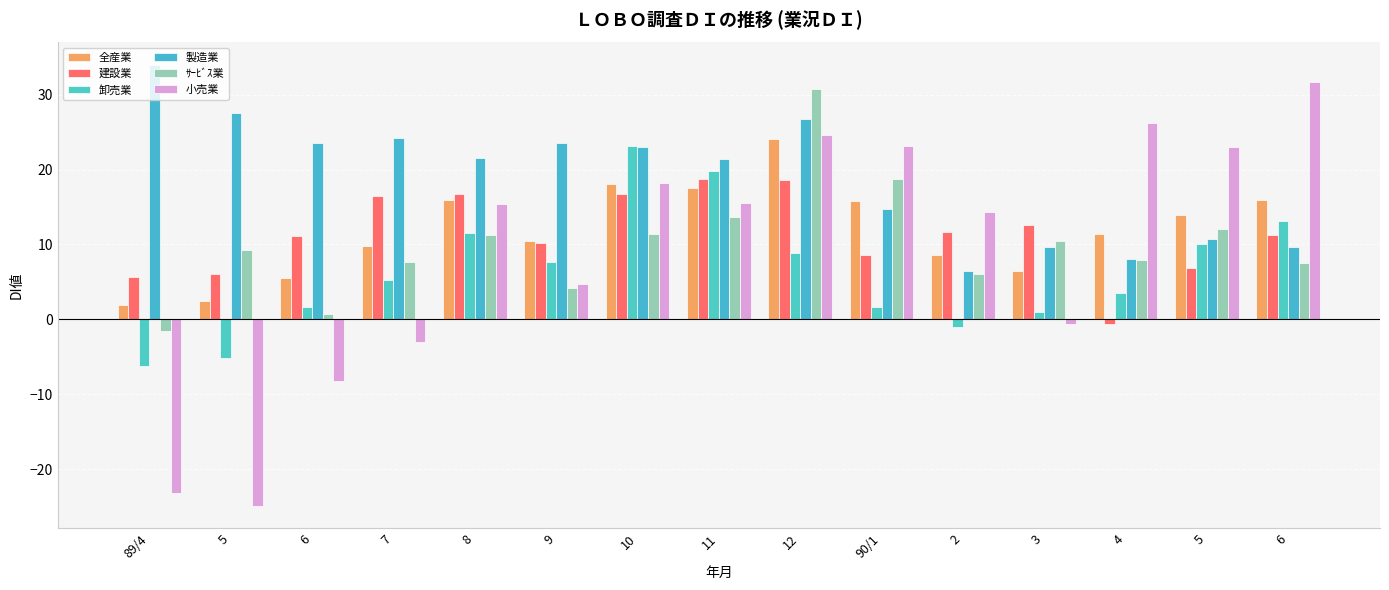

Are the bars grouped side by side (vs. stacked)?

Yes